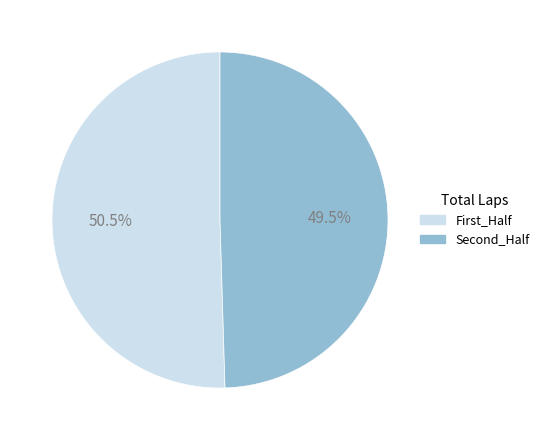

To the nearest percent, what is the difference between the largest and smallest slice percentages?

1%